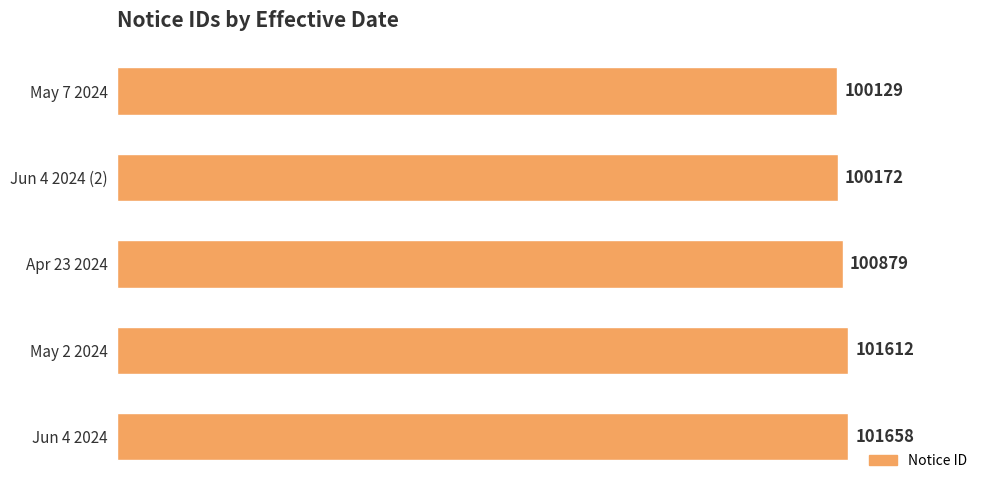

List the labels in order of value, largest first.

Jun 4 2024, May 2 2024, Apr 23 2024, Jun 4 2024 (2), May 7 2024